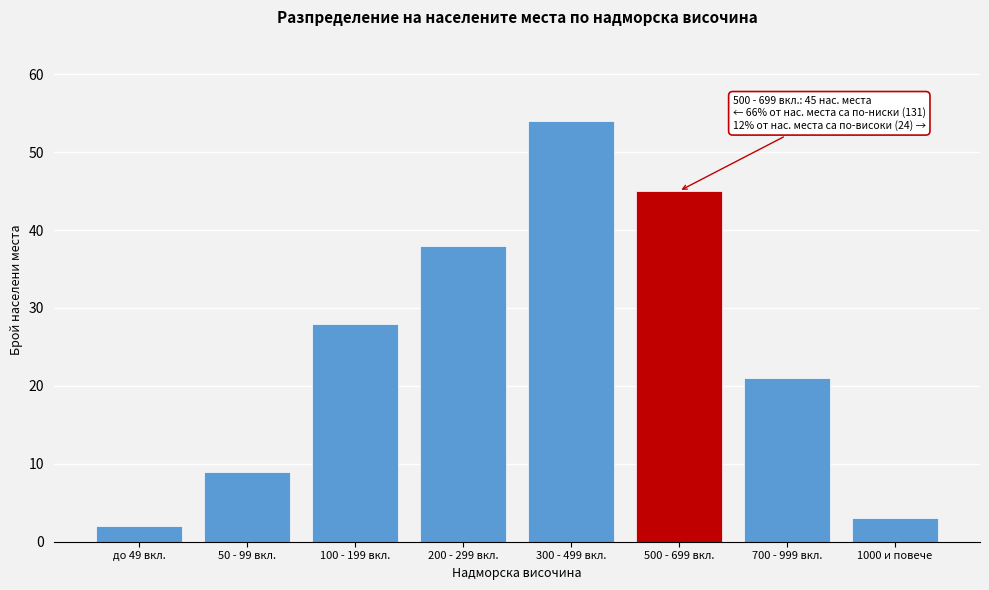

Reading right to left, what are all the values shown in this chart?

3	21	45	54	38	28	9	2